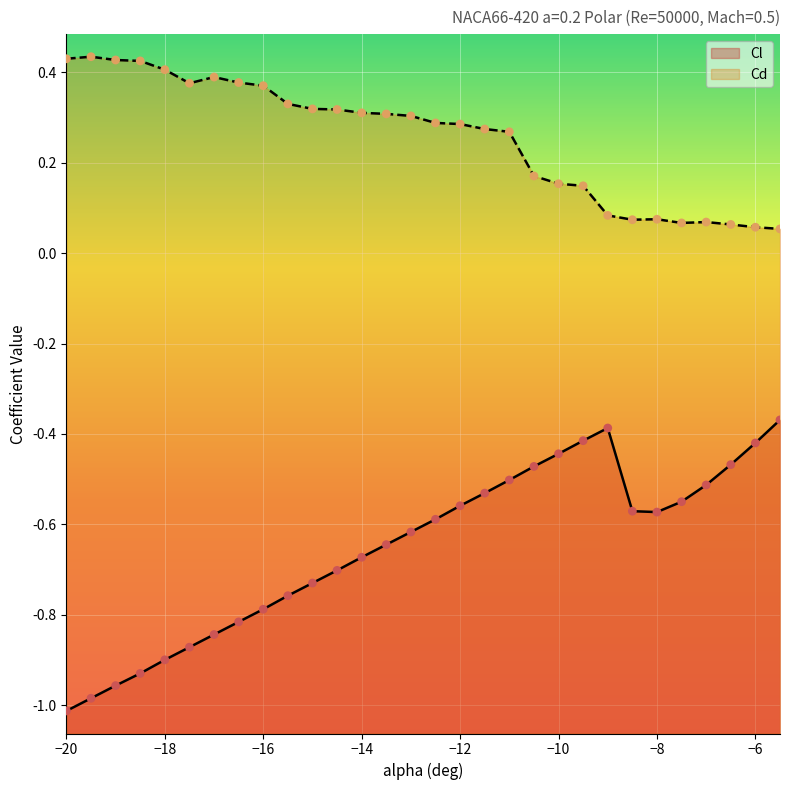

At how many categories does at least one series exceed 0?

30